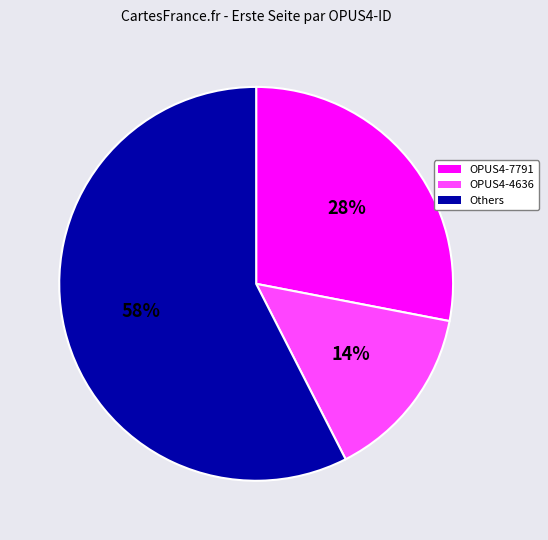

To the nearest percent, what is the average slice percentage?

33%